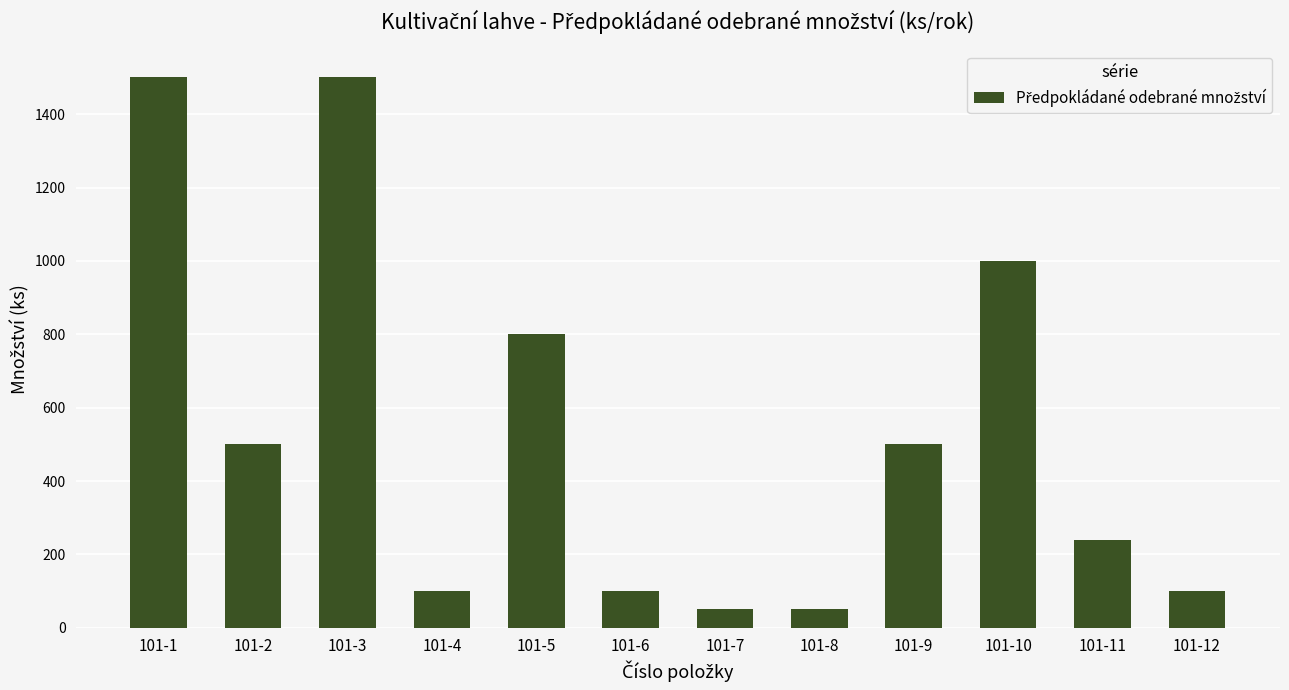

The value at 101-5 is 1195. True or false?

False